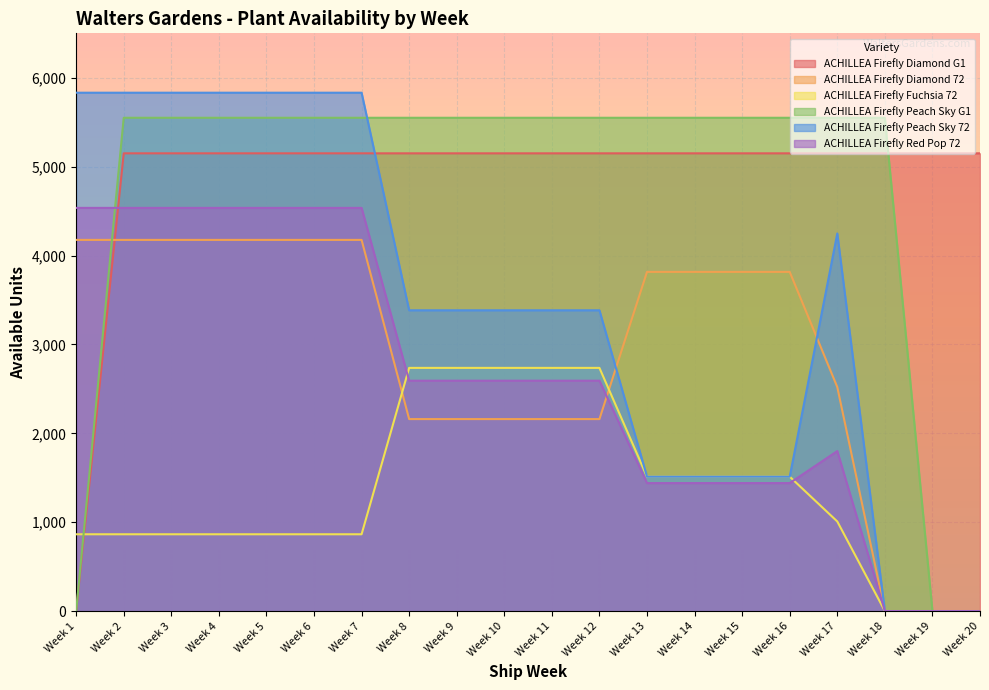

At which label does ACHILLEA Firefly Diamond G1 reach its peak?

Week 2